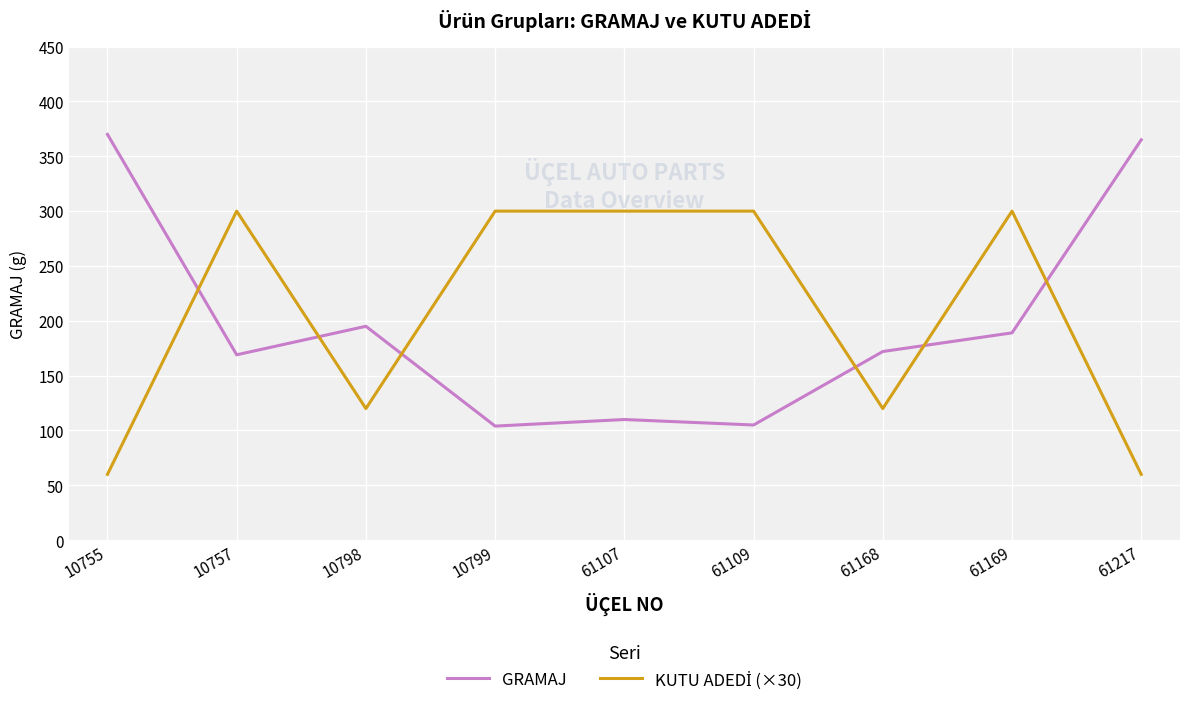

What is the minimum value shown in the chart?

60